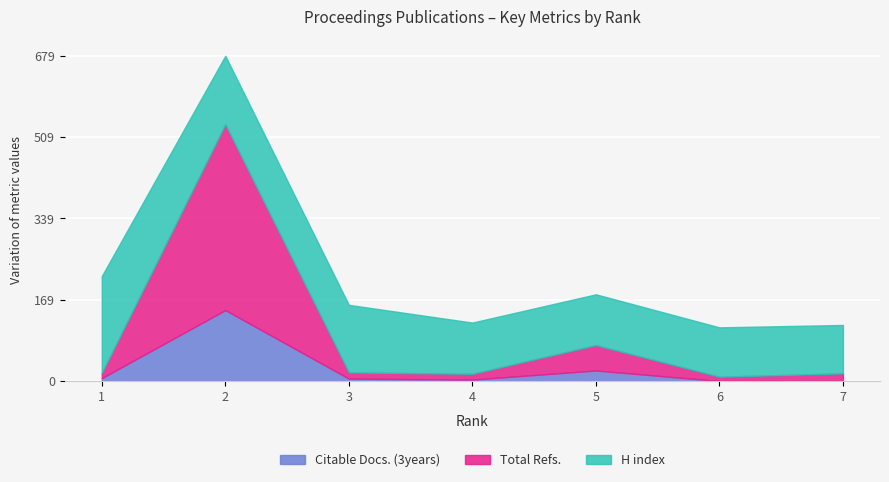

Which series changed the most between 1 and 6?

H index